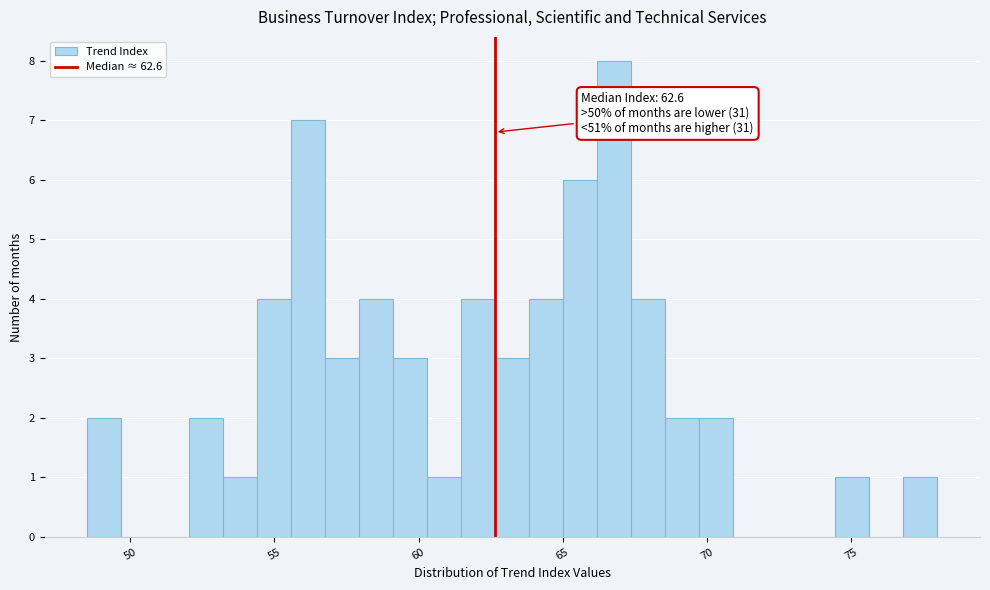

Read against the x-axis, roughly where is the centre of the tallest bar?

67.0